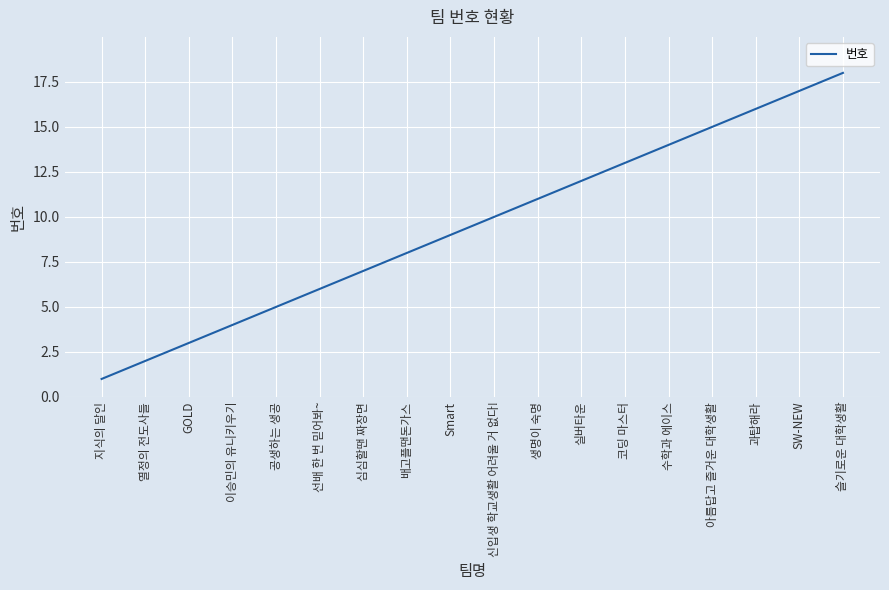

The value at 수학과 에이스 is 9. True or false?

False